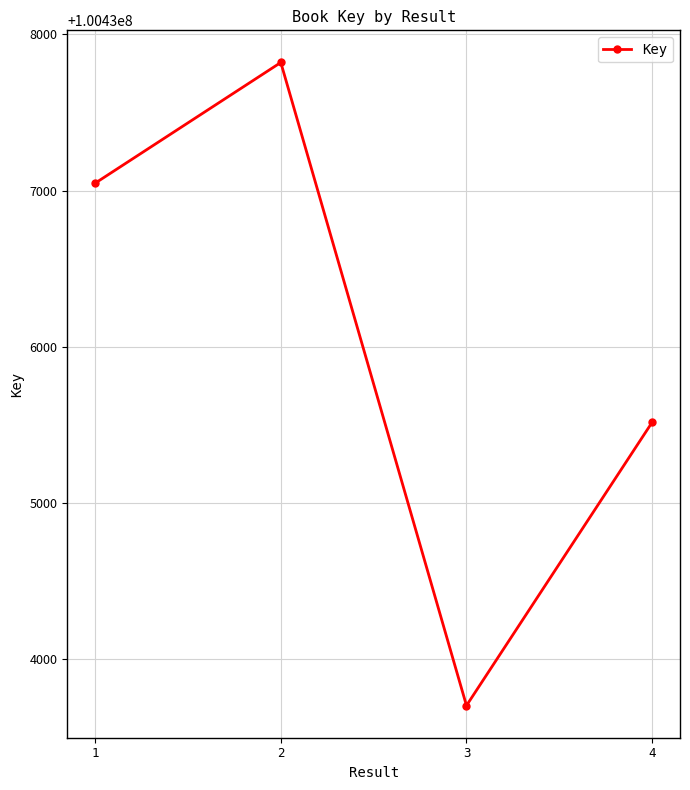

Which label corresponds to the largest value in the chart?

2